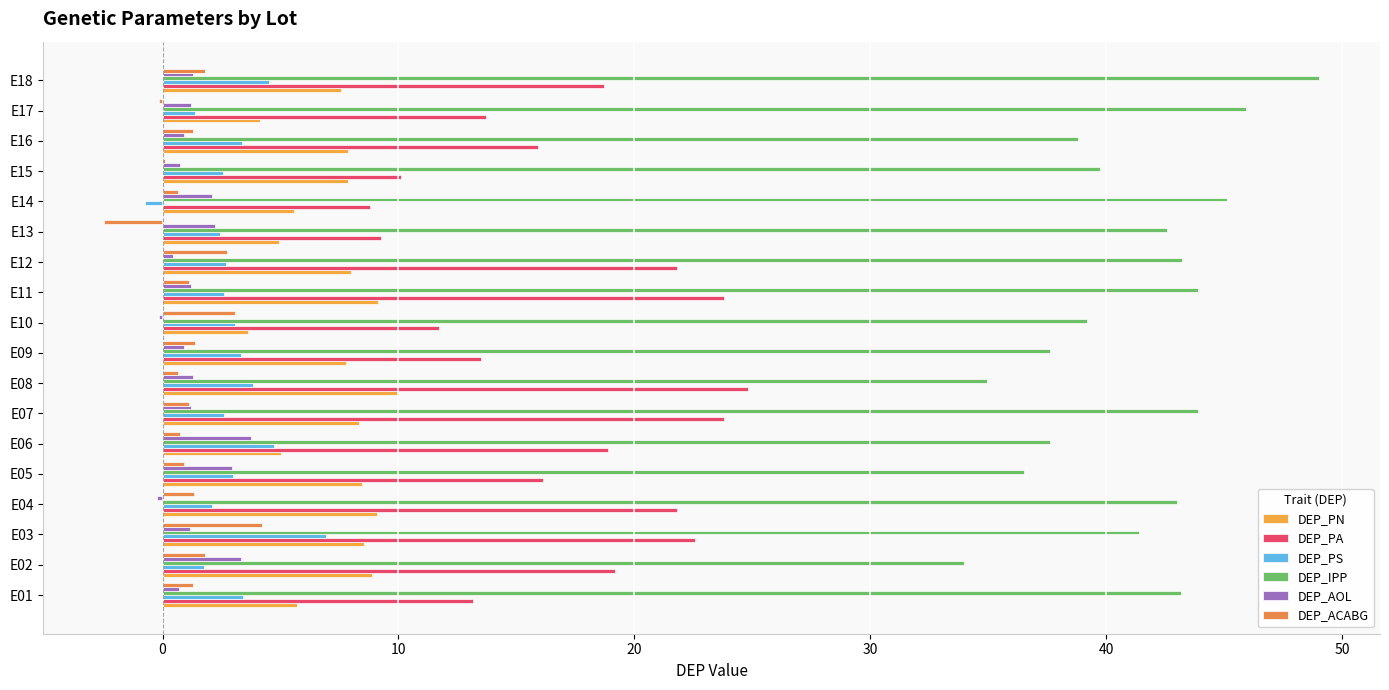

Which series has the largest total across all categories?

DEP_IPP